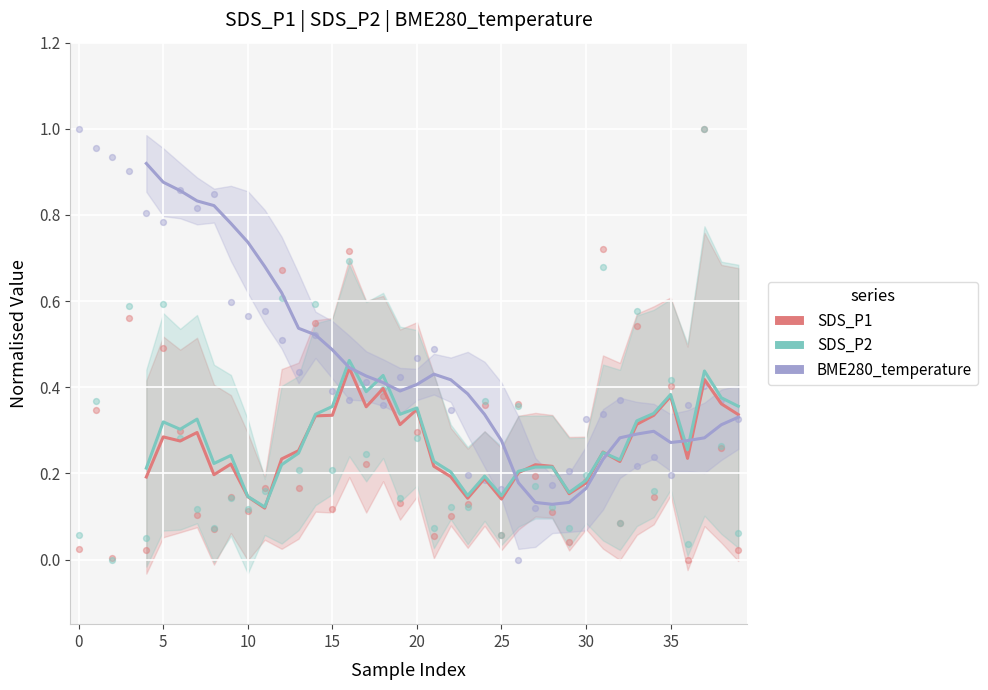

What are all the series names shown in the legend?

SDS_P1, SDS_P2, BME280_temperature